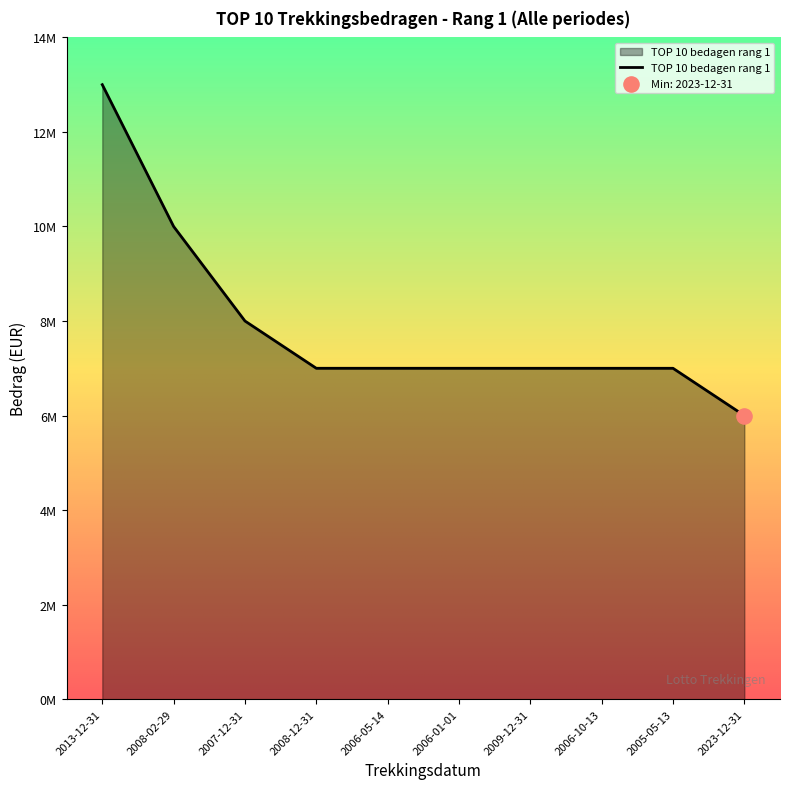

Approximately how many times larger is the value at 2006-05-14 compared to 2006-10-13?

1.0